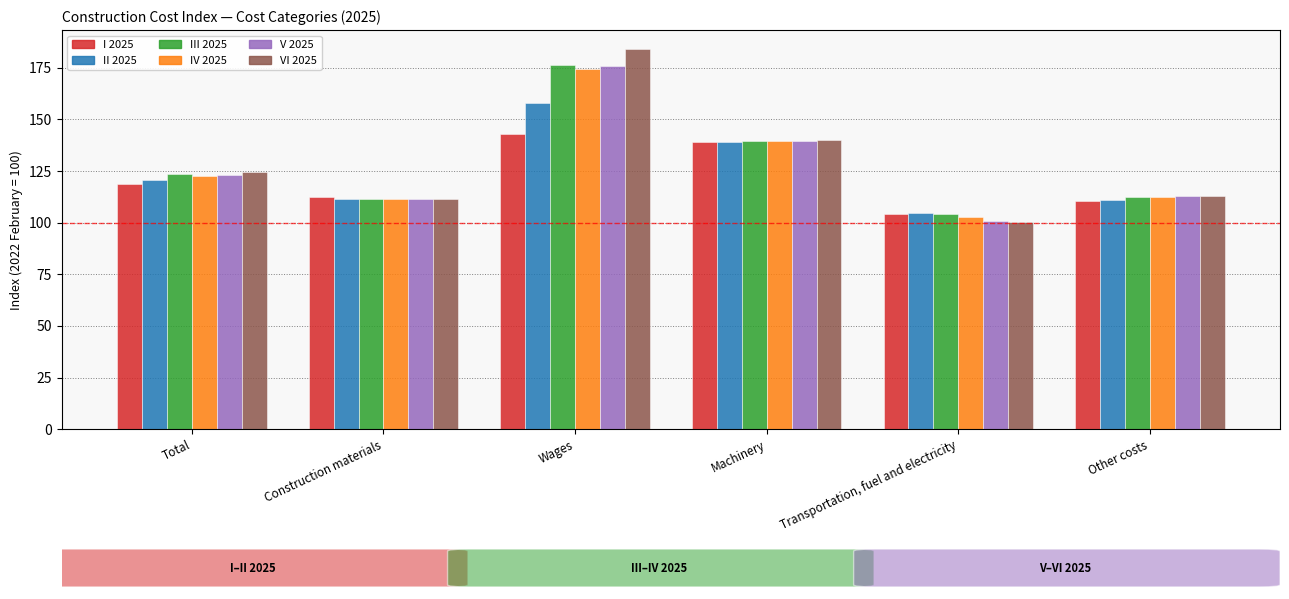

What is the total value across all series at Machinery?

837.1